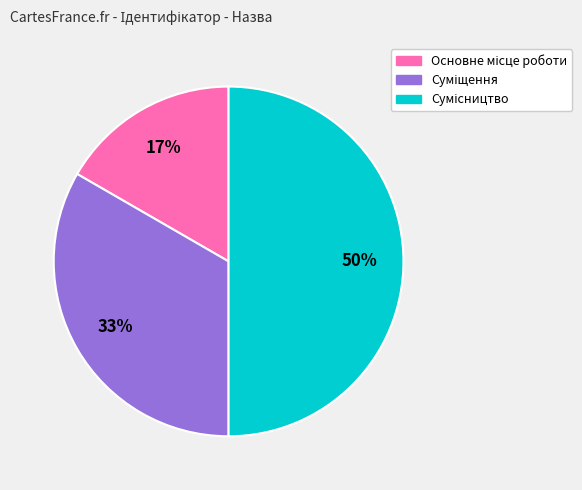

To the nearest percent, what is the average slice percentage?

33%